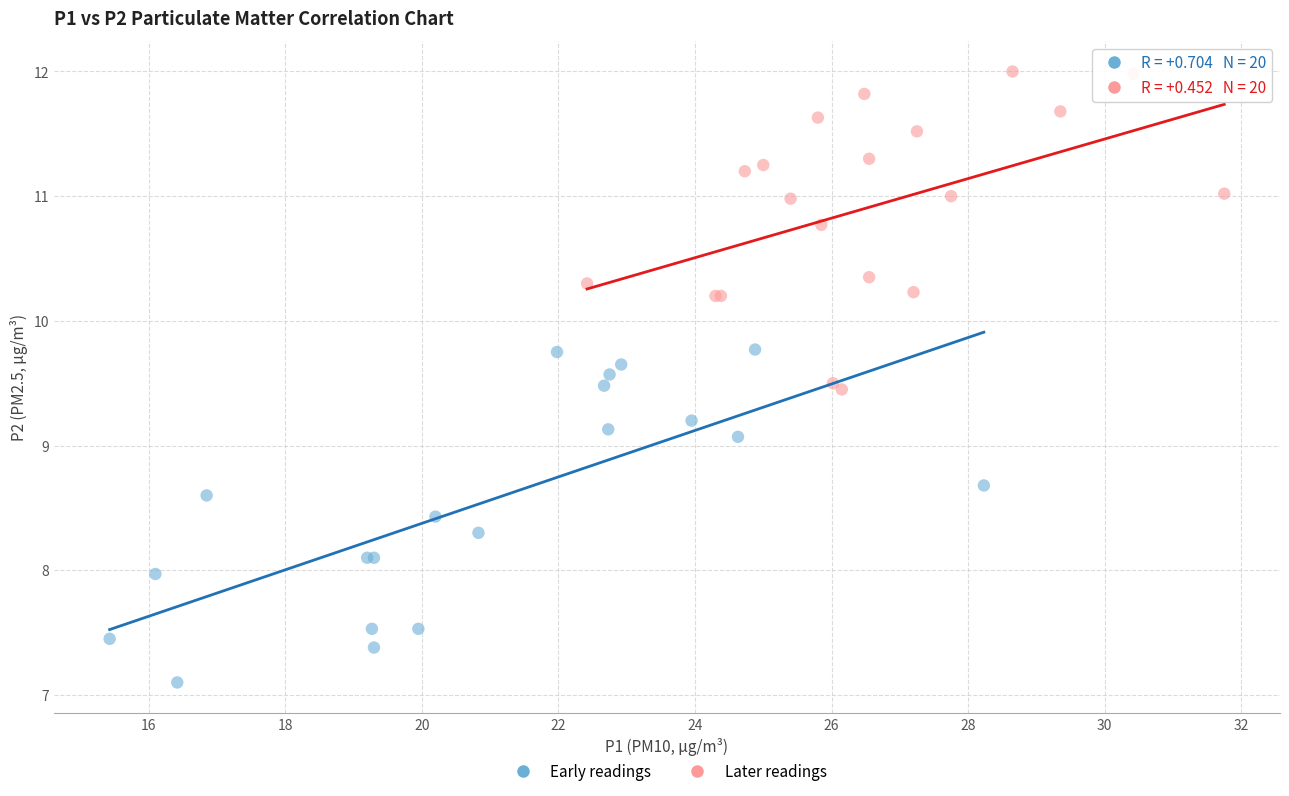

Which series contains the highest Y value?

Later readings